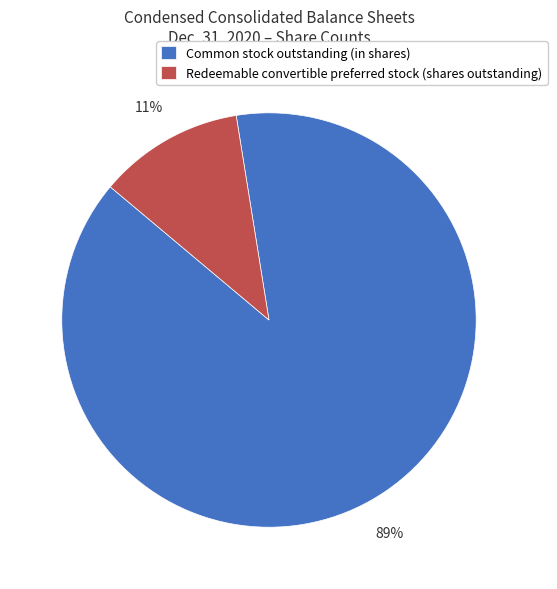

Does Redeemable convertible preferred stock (shares outstanding) represent more than half of the total?

No